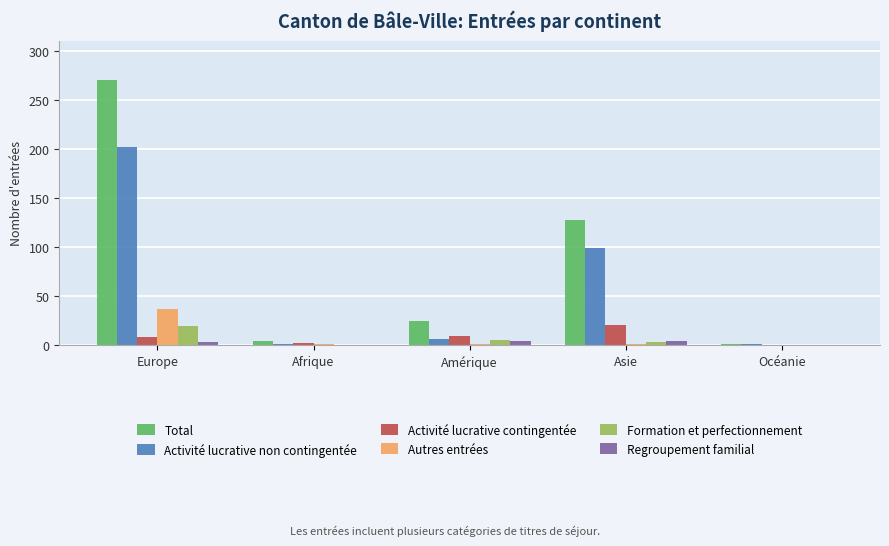

Between Europe and Afrique, which series saw the biggest shift?

Total